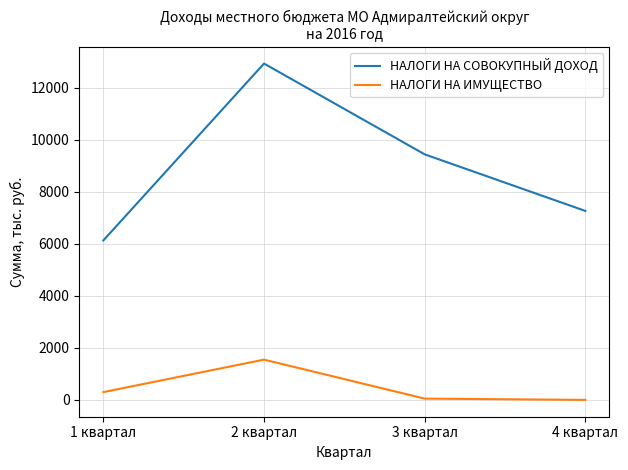

How many categories are shown in the chart?

4